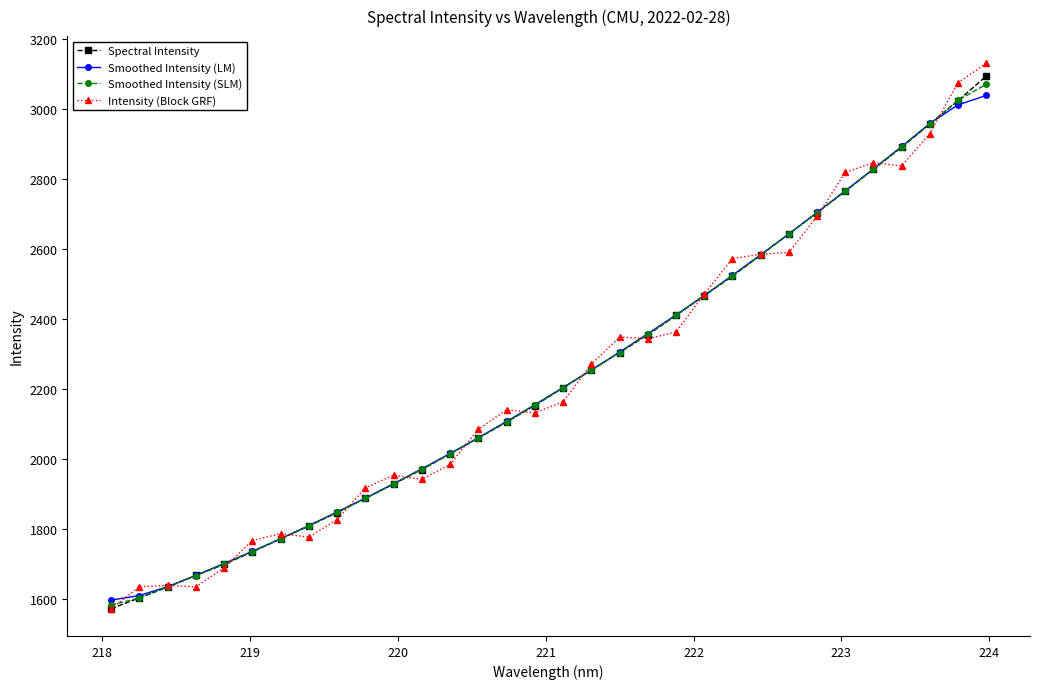

What is the value of the Smoothed Intensity (LM) point at the 11th from the left?

1929.4